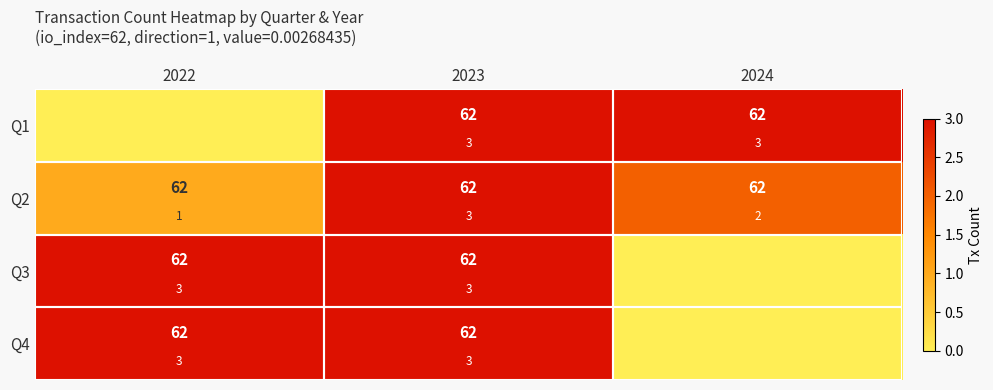

Which series has the widest spread of values?

Q1